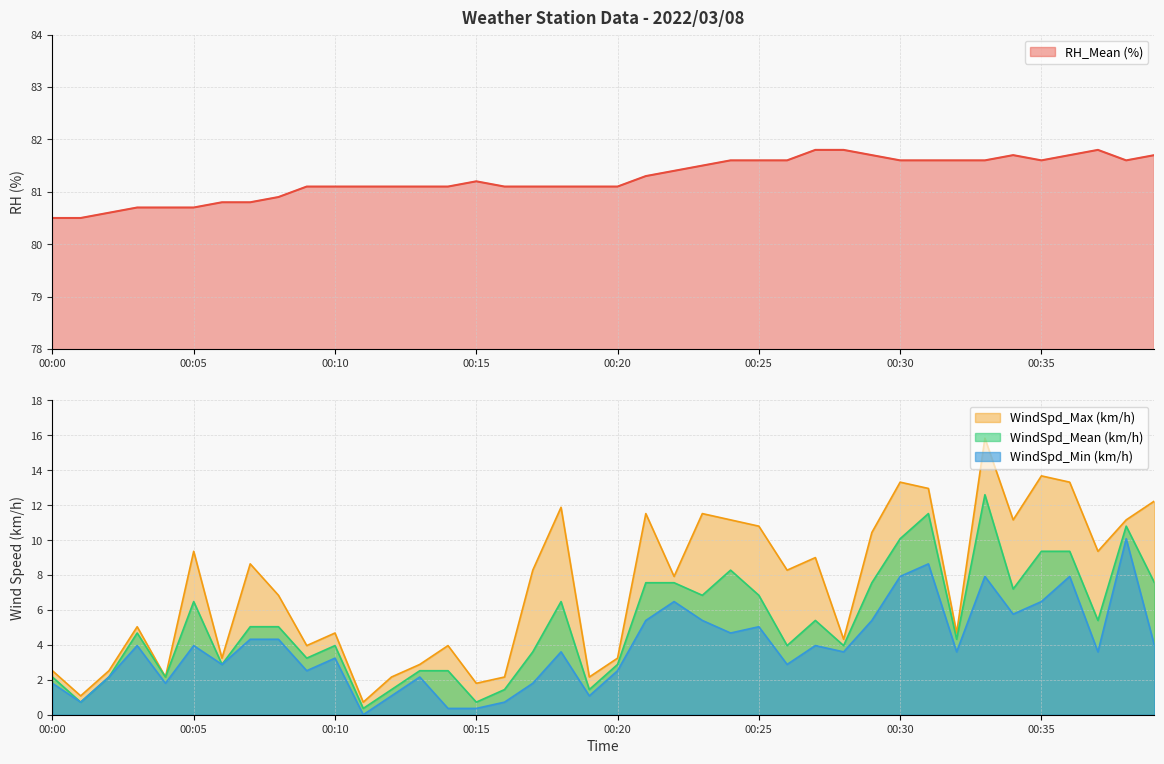

What is the difference between the maximum and second lowest values in the WindSpd_Min (km/h) series?

9.7